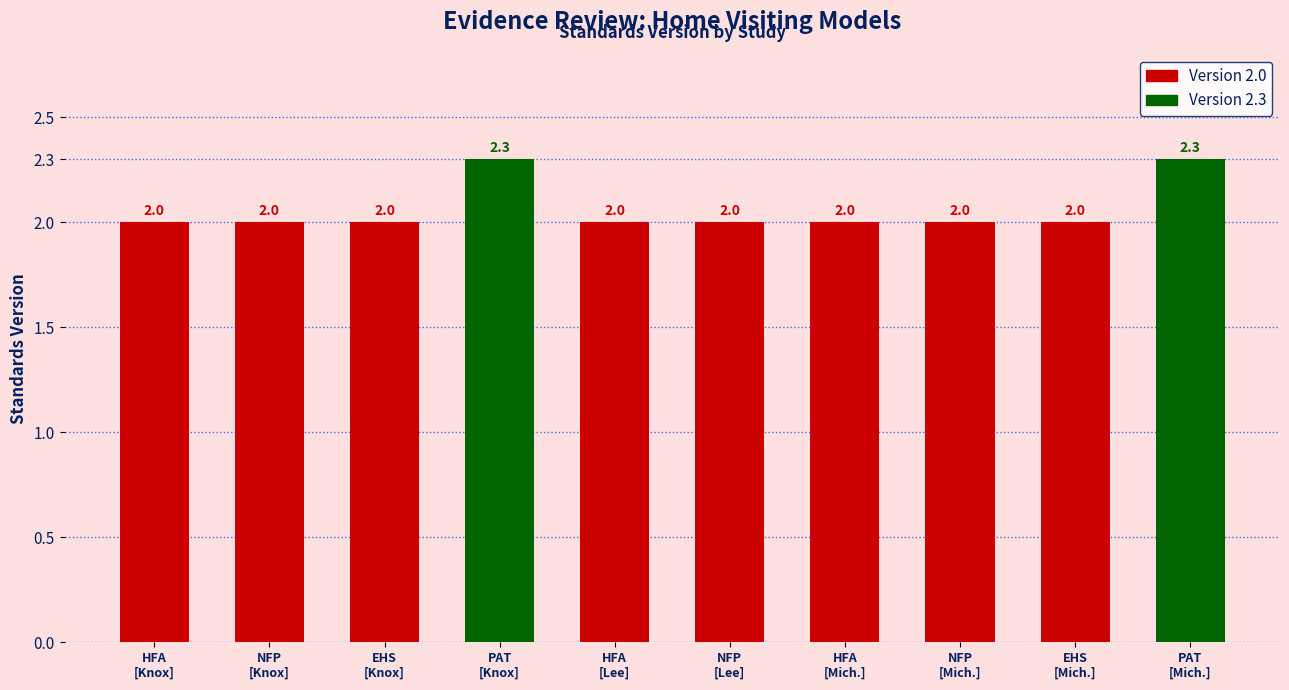

True or false: the data shows 2.3 at PAT
[Mich.].

True